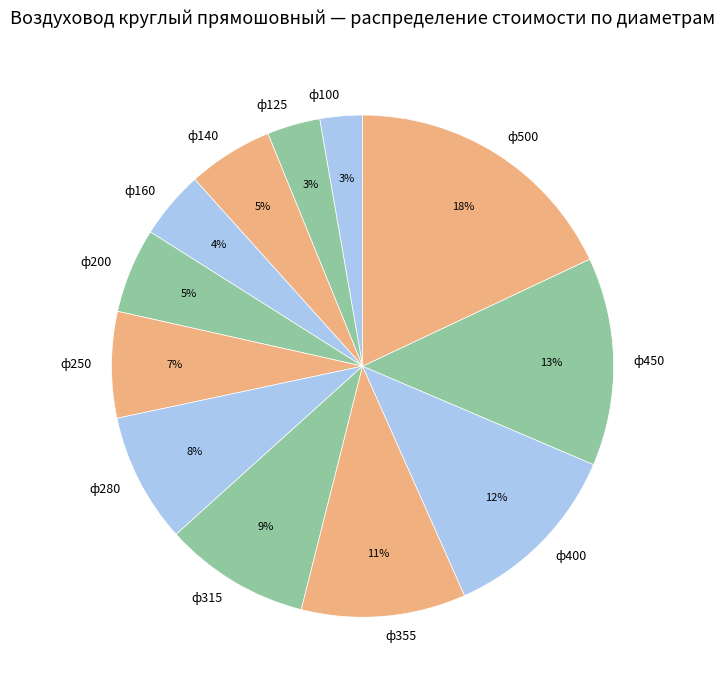

Combined, do ф100 and ф400 account for over 50%?

No